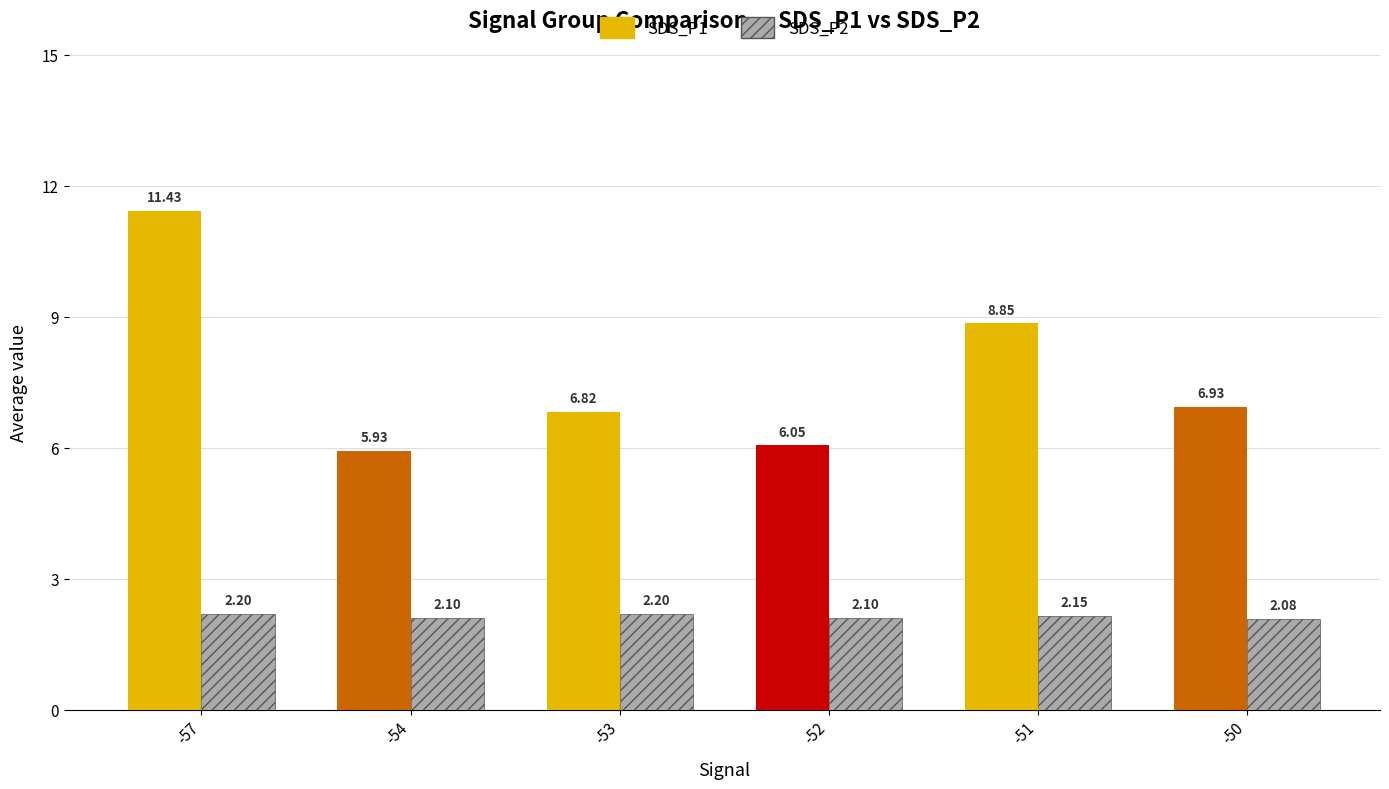

How many series are shown in this chart?

2